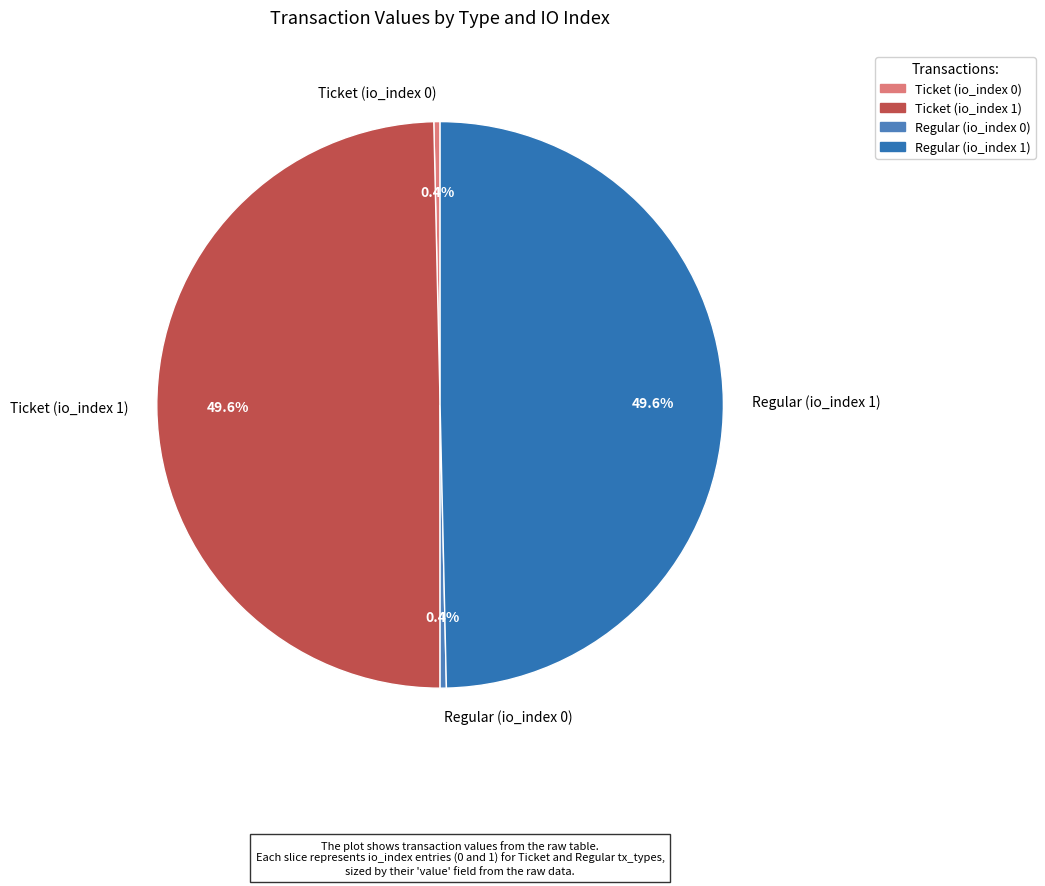

Does Regular (io_index 0) represent more than half of the total?

No